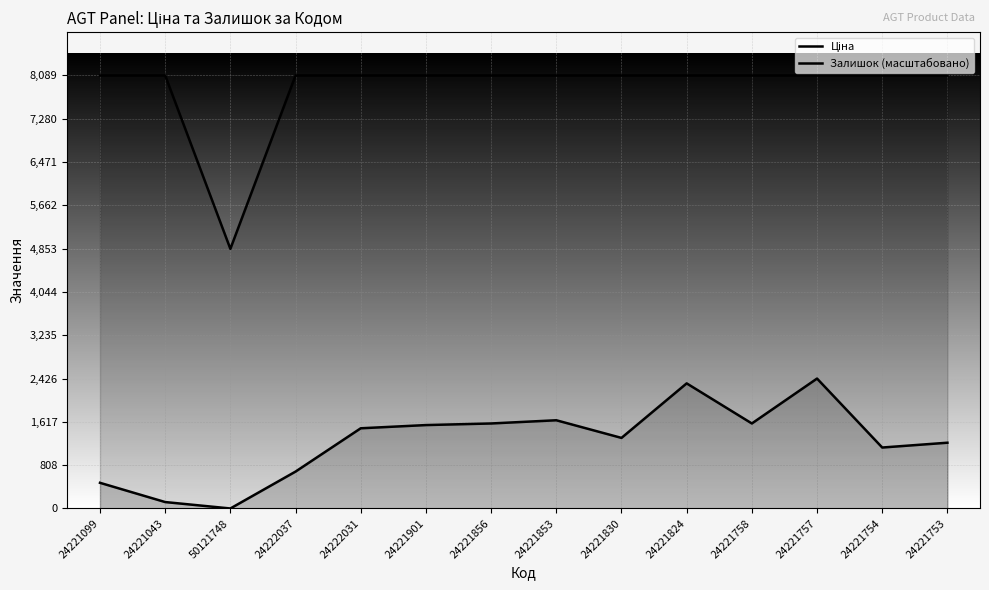

True or false: Ціна and Залишок (масштабовано) cross at least once.

False